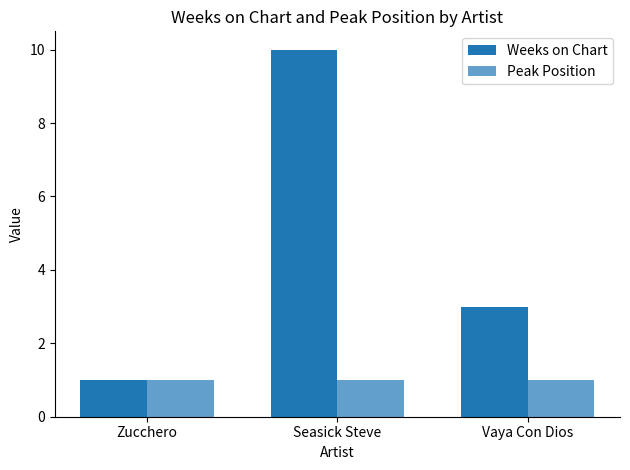

Read the Weeks on Chart value at Seasick Steve.

10